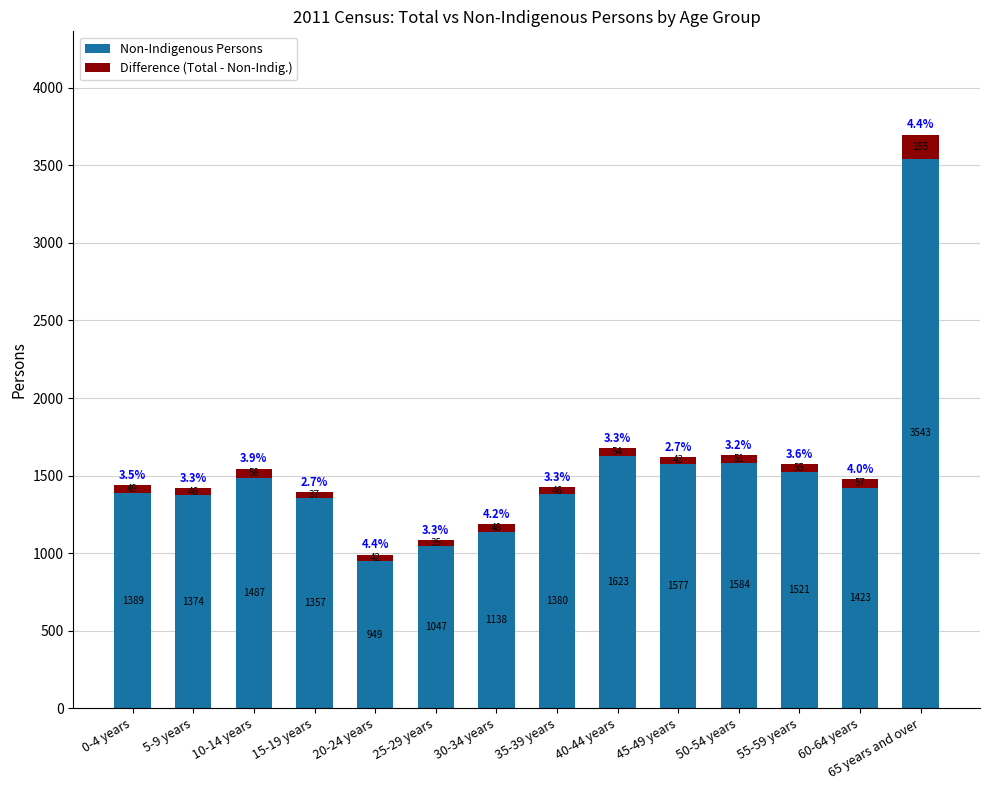

What is the average value of the Non-Indigenous Persons series?

1528